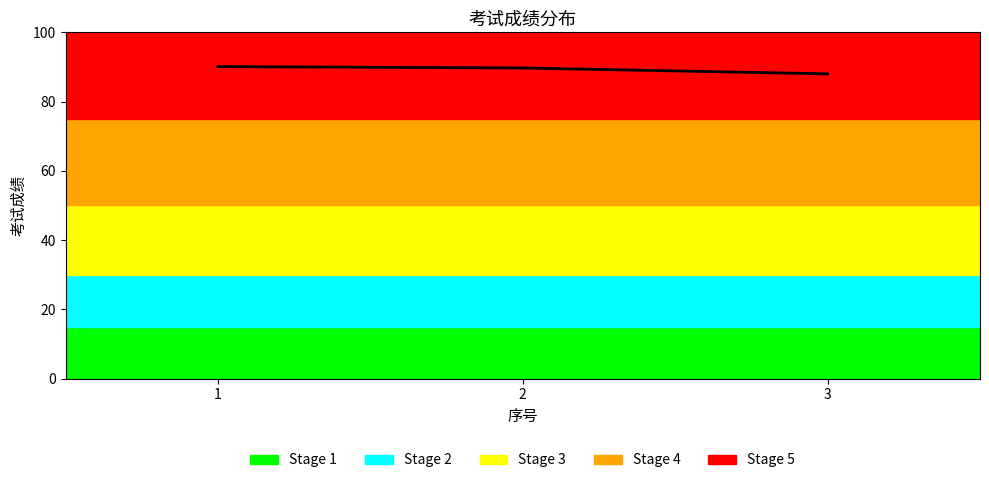

What is the greatest value displayed?

90.1